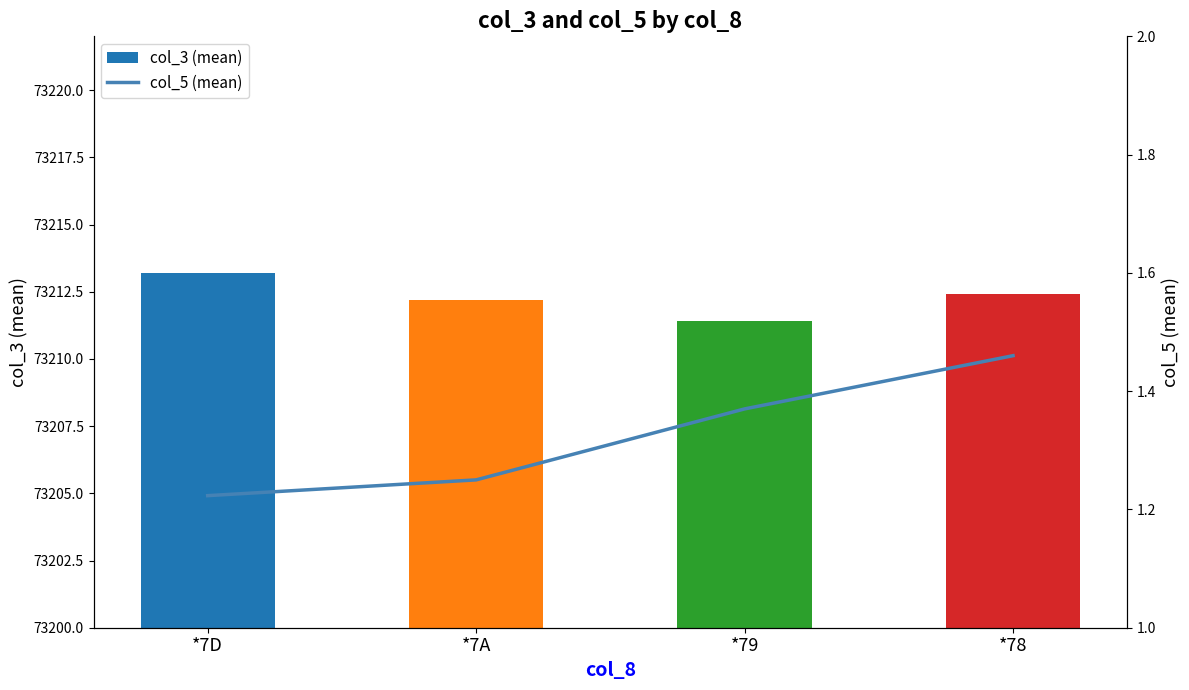

Is the value of col_3 (mean) at *78 greater than the value of col_5 (mean) at *78?

Yes